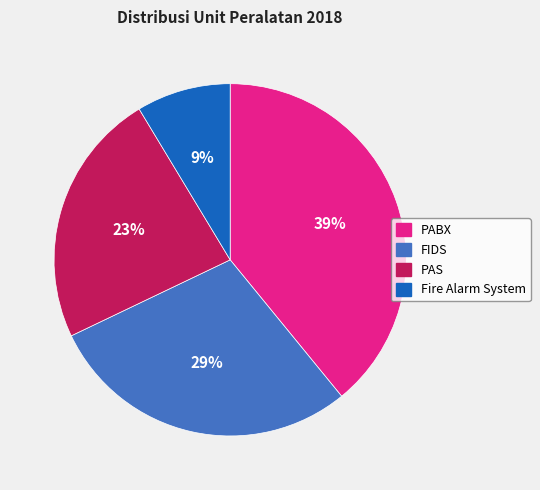

Which category has the biggest portion of the pie?

PABX